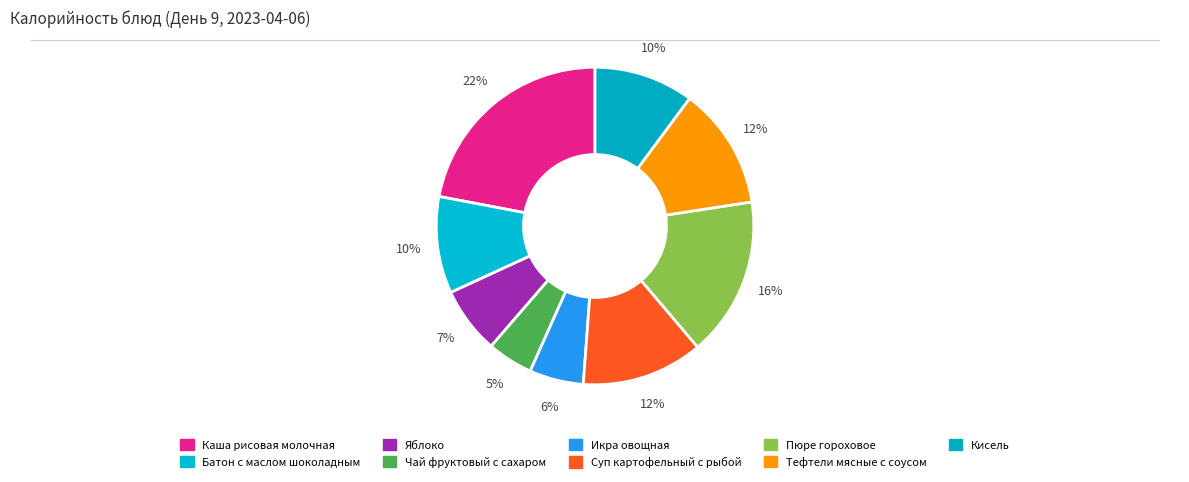

To the nearest percent, what portion does Чай фруктовый с сахаром represent?

5%